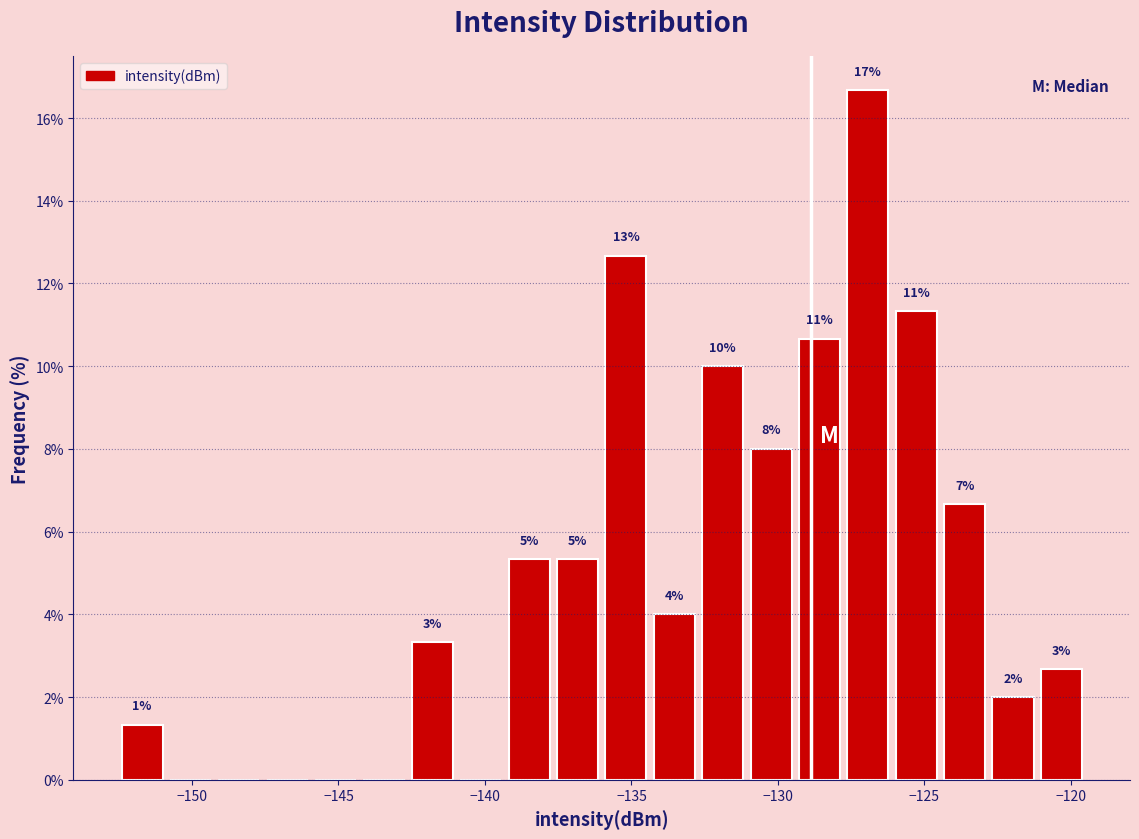

Read against the x-axis, roughly where is the centre of the tallest bar?

-127.0